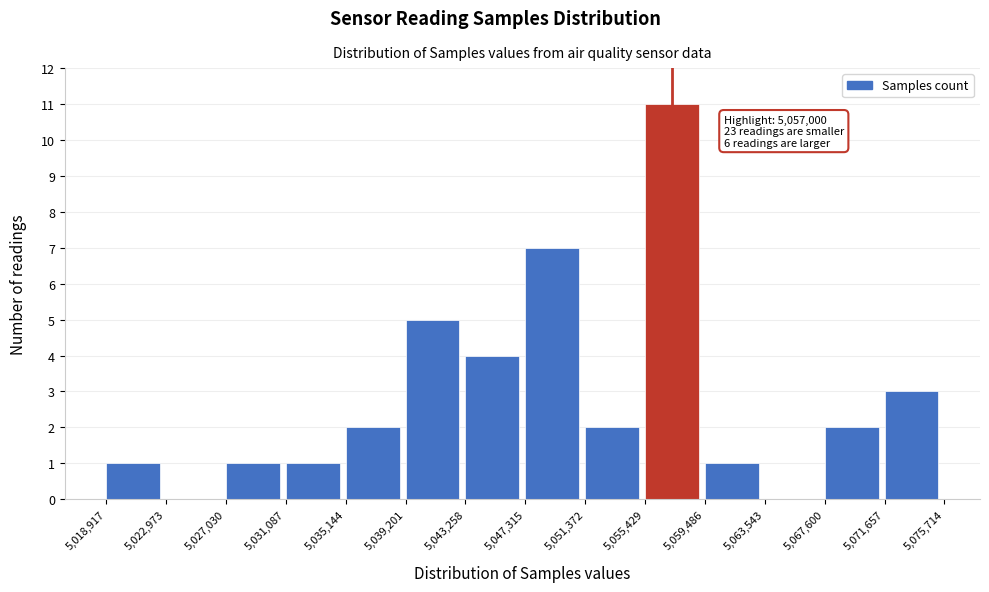

Over which range of the x-axis is the bar tallest?

5,055,429 to 5,059,486